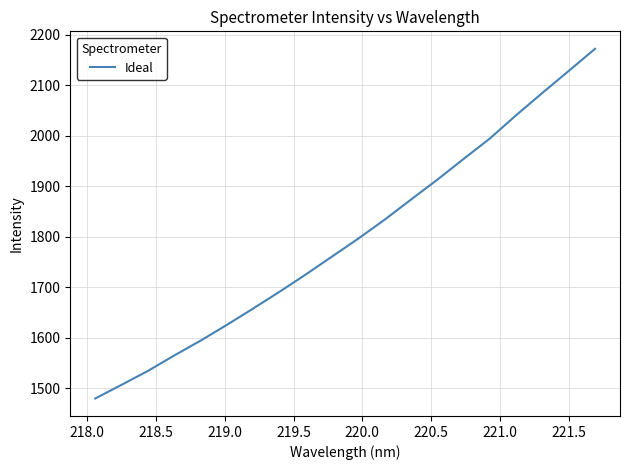

What is the difference between the maximum and second lowest values?

664.9